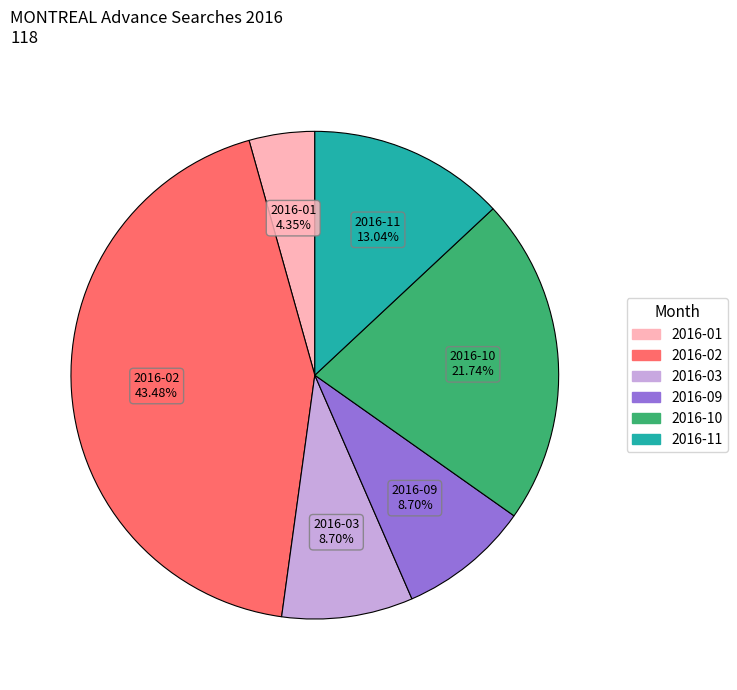

Is there any slice that represents more than half of the pie?

No